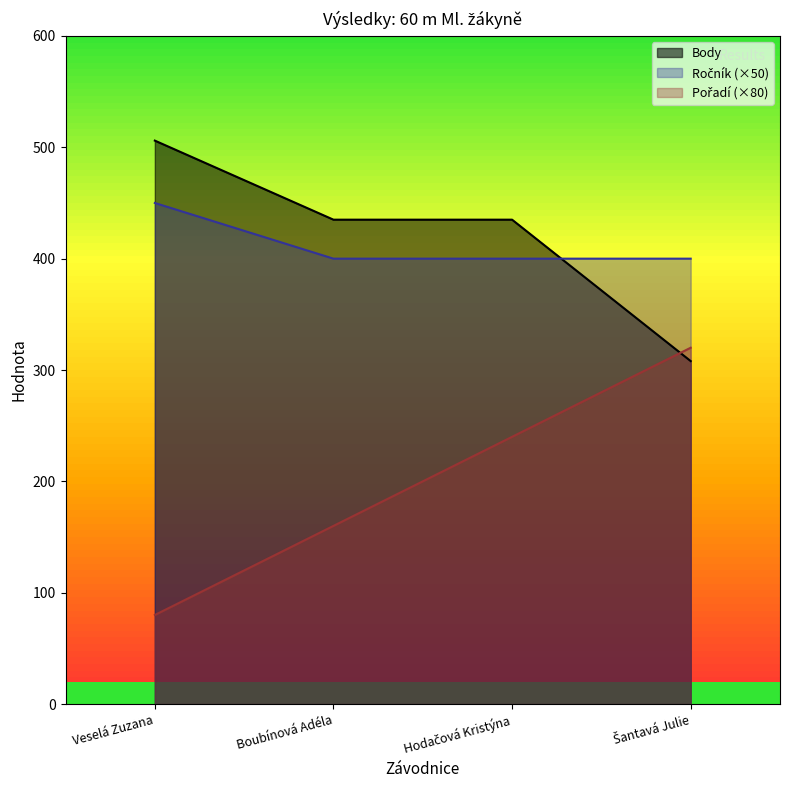

Reading left to right, extract all data points from this chart.

Pořadí: Veselá Zuzana=80	Boubínová Adéla=160	Hodačová Kristýna=240	Šantavá Julie=320
Body: Veselá Zuzana=506	Boubínová Adéla=435	Hodačová Kristýna=435	Šantavá Julie=308
Ročník: Veselá Zuzana=450	Boubínová Adéla=400	Hodačová Kristýna=400	Šantavá Julie=400